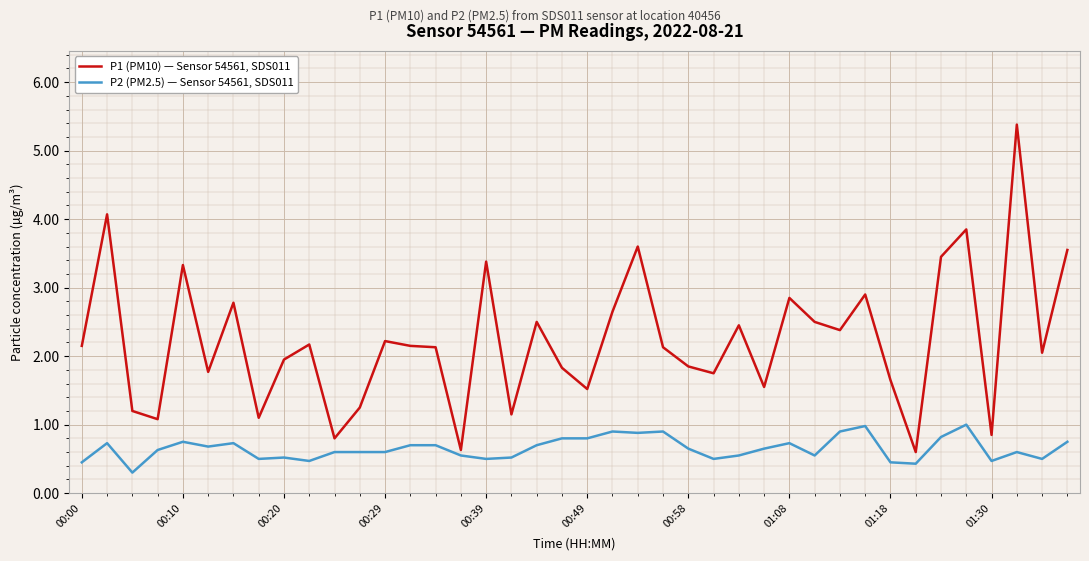

Which series has the widest spread of values?

P1 (PM10) — Sensor 54561, SDS011